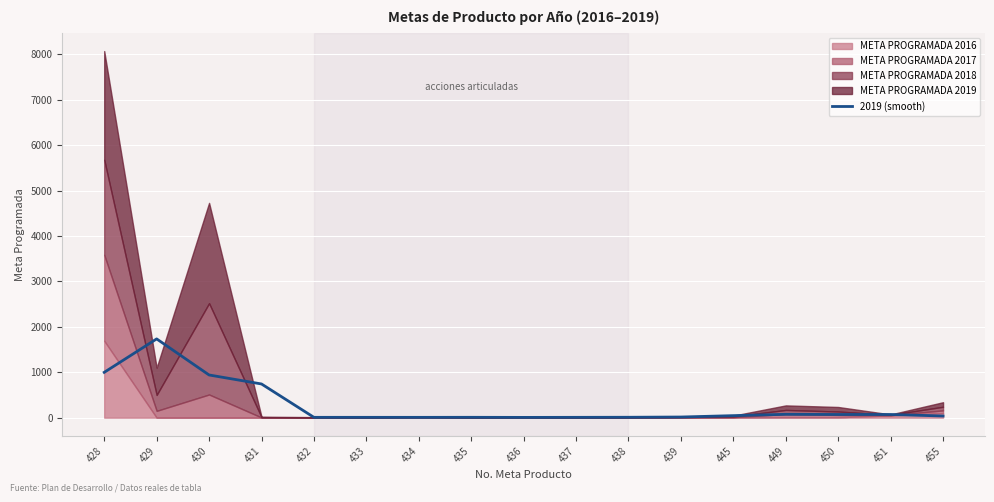

How many values are below 36?

8